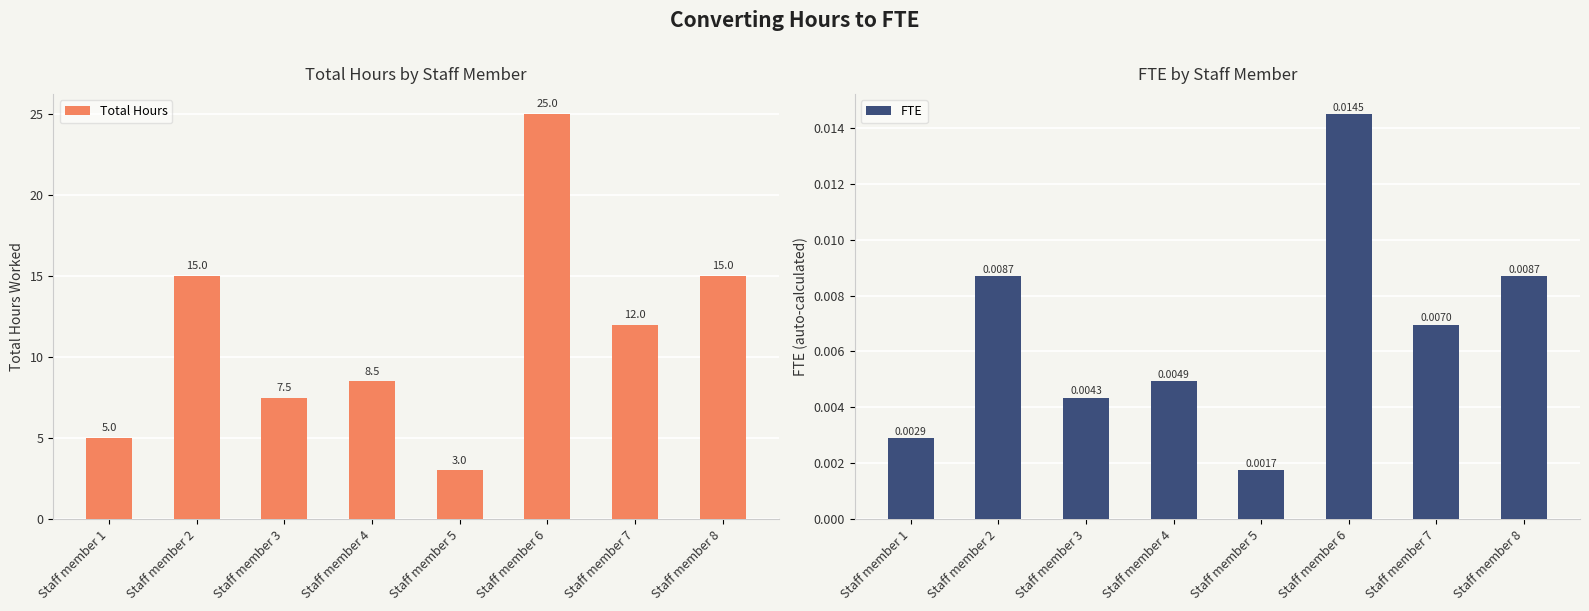

True or false: FTE has a value of 0.0 at Staff member 7.

False